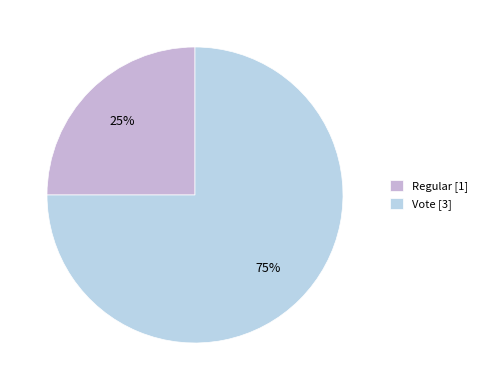

To the nearest percent, what percentage of the pie is Regular?

25%